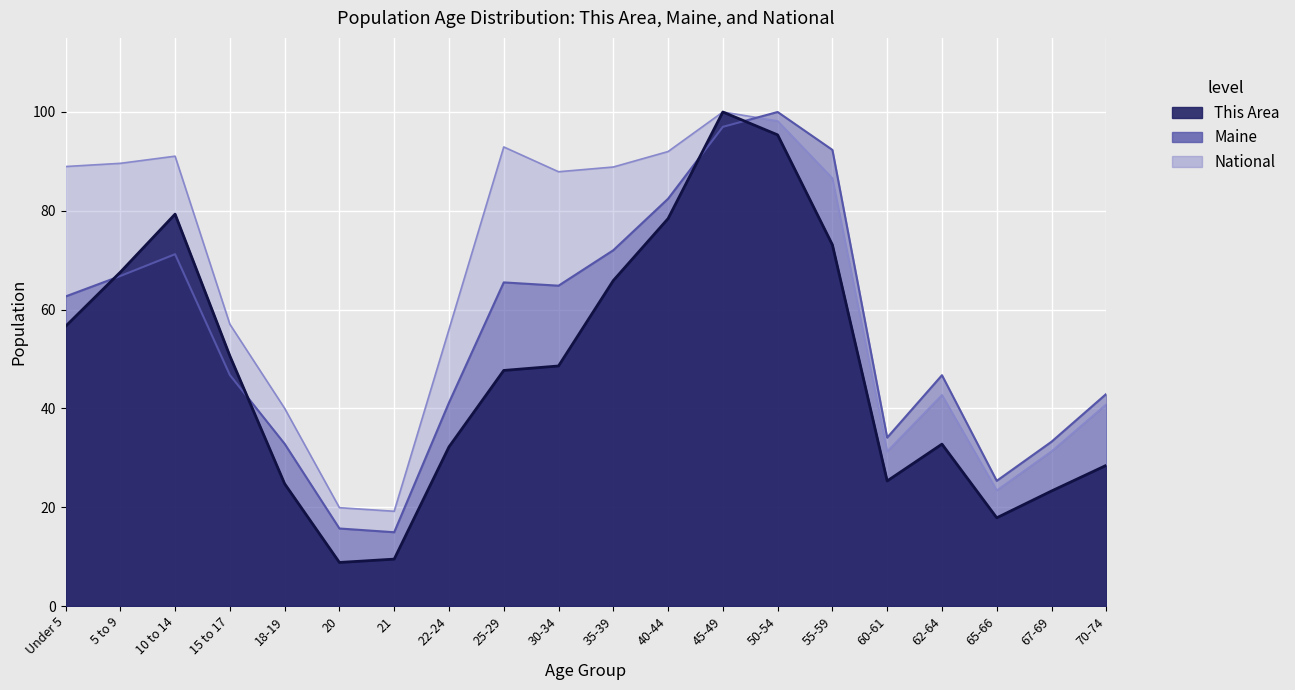

Reading right to left, what are all the values shown in this chart?

This Area: 28.5	23.3	17.9	32.8	25.3	73.1	95.4	100.0	78.4	65.9	48.6	47.7	32.2	9.5	8.8	24.7	50.6	79.3	67.6	56.6
Maine: 42.9	33.3	25.3	46.7	34.1	92.3	100.0	97.0	82.4	72.0	64.8	65.5	41.2	14.9	15.7	32.8	46.8	71.2	66.8	62.7
National: 40.9	31.3	23.4	42.7	31.3	86.6	98.2	100.0	92.0	88.9	87.9	92.9	56.0	19.2	19.9	40.0	57.0	91.1	89.6	89.0